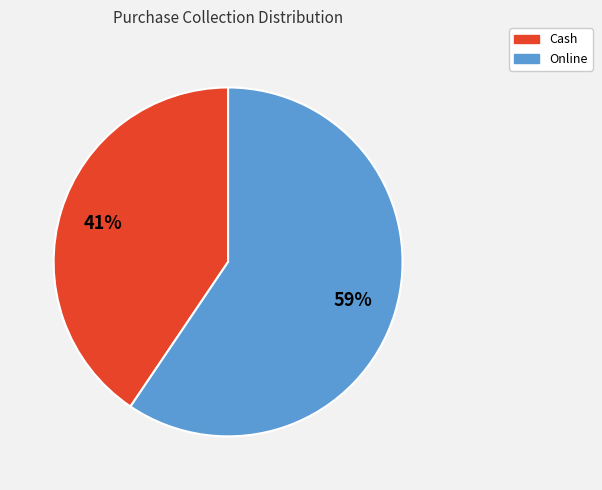

Do Cash and Online together represent more than half of the pie?

Yes